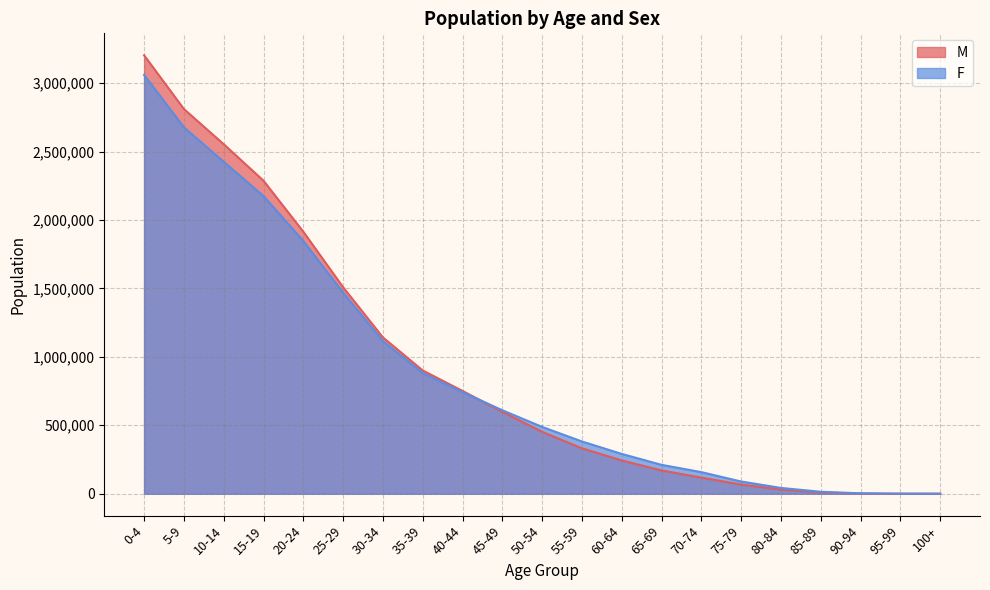

What is the highest value of the M series?

3203227